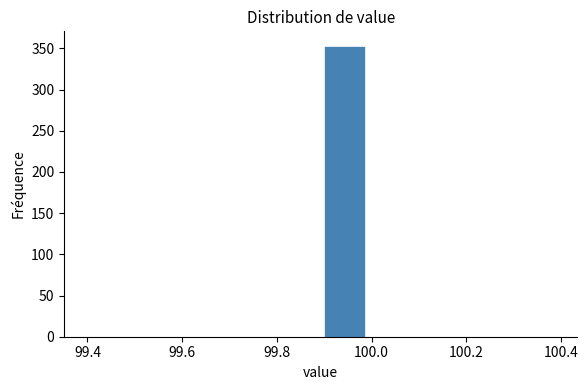

Reading left to right, transcribe this chart: for each bar, give the range it covers on the x-axis and its height. The values are not printed on the chart, so give them approximately, as read against the axis.

99.4 to 99.5: 0
99.5 to 99.6: 0
99.6 to 99.7: 0
99.7 to 99.8: 0
99.8 to 99.9: 0
99.9 to 100.0: 355
100.0 to 100.1: 0
100.1 to 100.2: 0
100.2 to 100.3: 0
100.3 to 100.4: 0